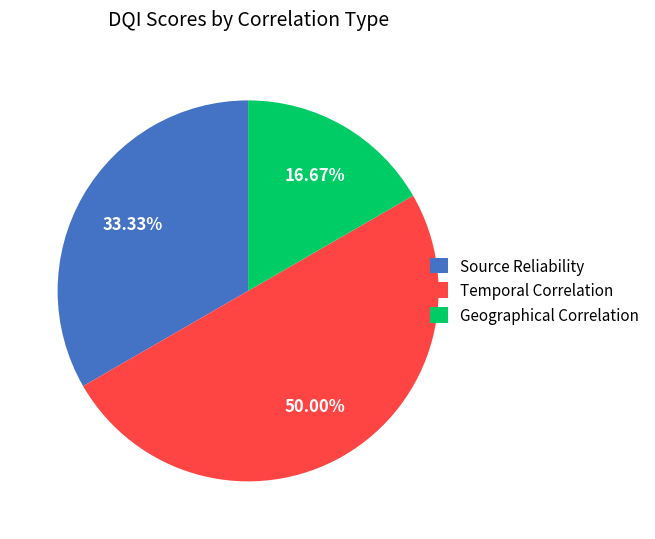

What percentage is NOT represented by Geographical Correlation?

83.3%